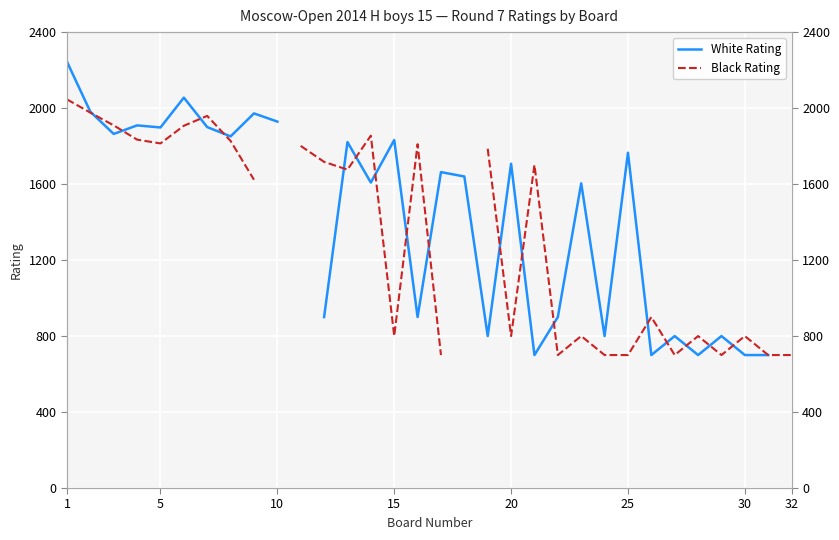

How many values in the White Rating series exceed 1707?

13